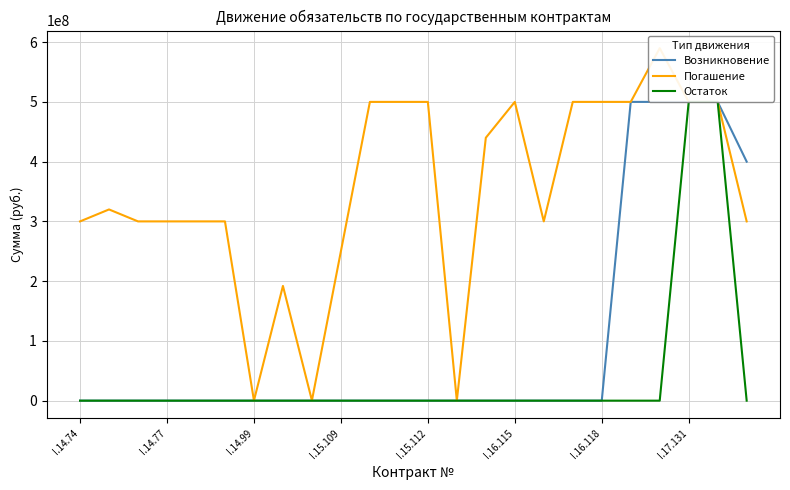

What is the sum of the Остаток values at 21 and I.14.77?

500000000